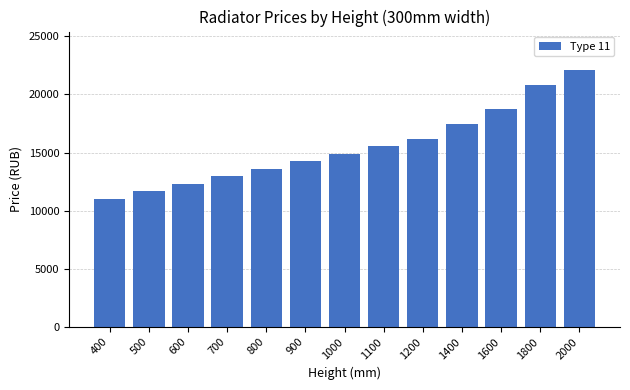

List the labels in order of value, smallest first.

400, 500, 600, 700, 800, 900, 1000, 1100, 1200, 1400, 1600, 1800, 2000